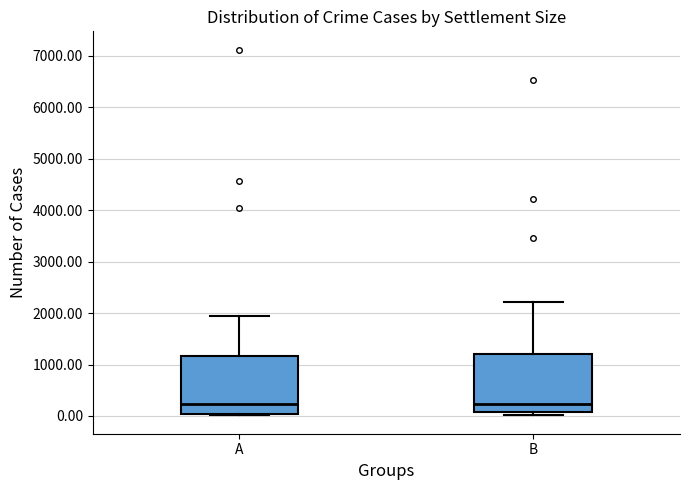

Reading left to right, read every box against the y-axis: the position of its median line, the range the box covers, and the ends of its whiskers. The values are not printed on the chart, so give them approximately, as read against the axis.

A: median 200, box 0 to 1200, whiskers 0 (just below the box's lower edge) to 1900
B: median 200, box 100 to 1200, whiskers 0 to 2200